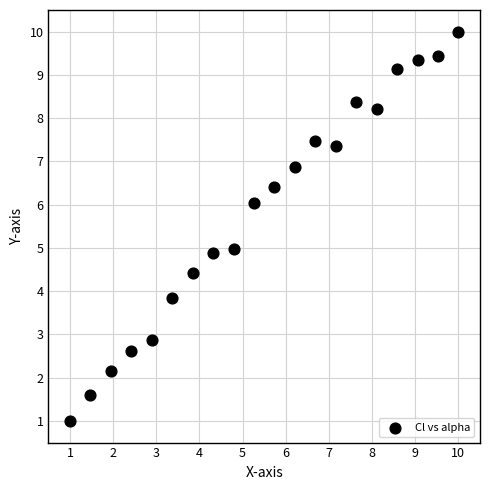

What is the range of X values (max minus min)?

9.0